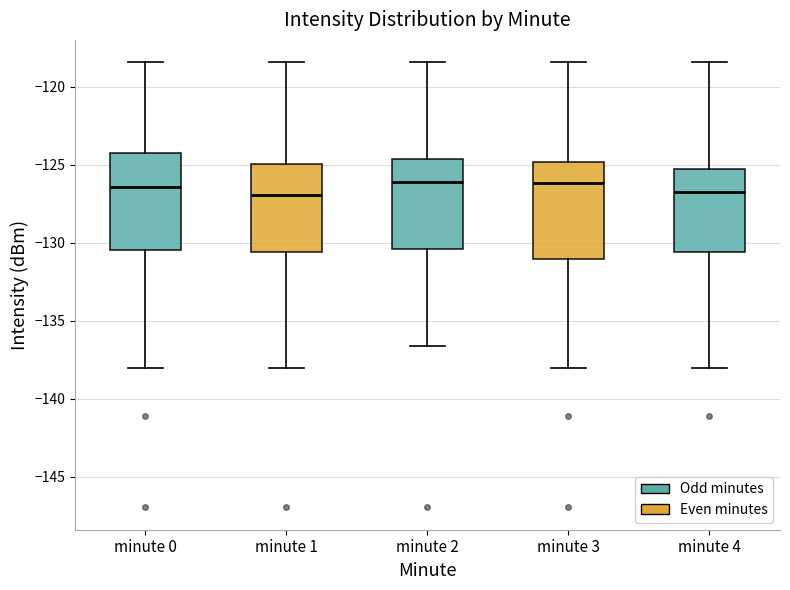

Reading left to right, read every box against the y-axis: the position of its median line, the range the box covers, and the ends of its whiskers. The values are not printed on the chart, so give them approximately, as read against the axis.

minute 0: median -126.5, box -130.5 to -124.5, whiskers -138.0 to -118.5
minute 1: median -127.0, box -130.5 to -125.0, whiskers -138.0 to -118.5
minute 2: median -126.0, box -130.5 to -124.5, whiskers -136.5 to -118.5
minute 3: median -126.0, box -131.0 to -125.0, whiskers -138.0 to -118.5
minute 4: median -127.0, box -130.5 to -125.5, whiskers -138.0 to -118.5